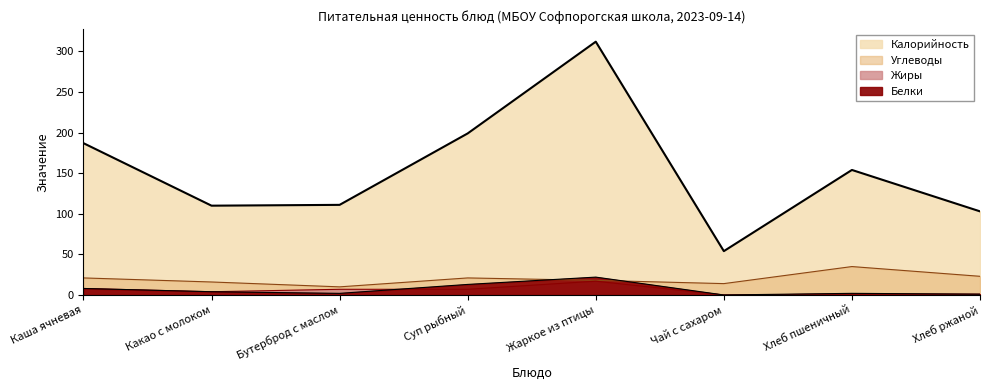

Is it true that Углеводы equals 35 at Хлеб пшеничный?

True